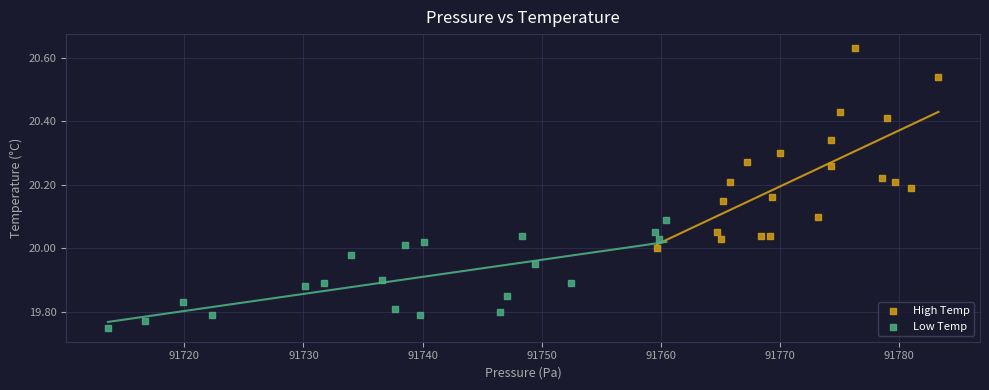

Which series reaches the minimum Y coordinate?

Low Temp